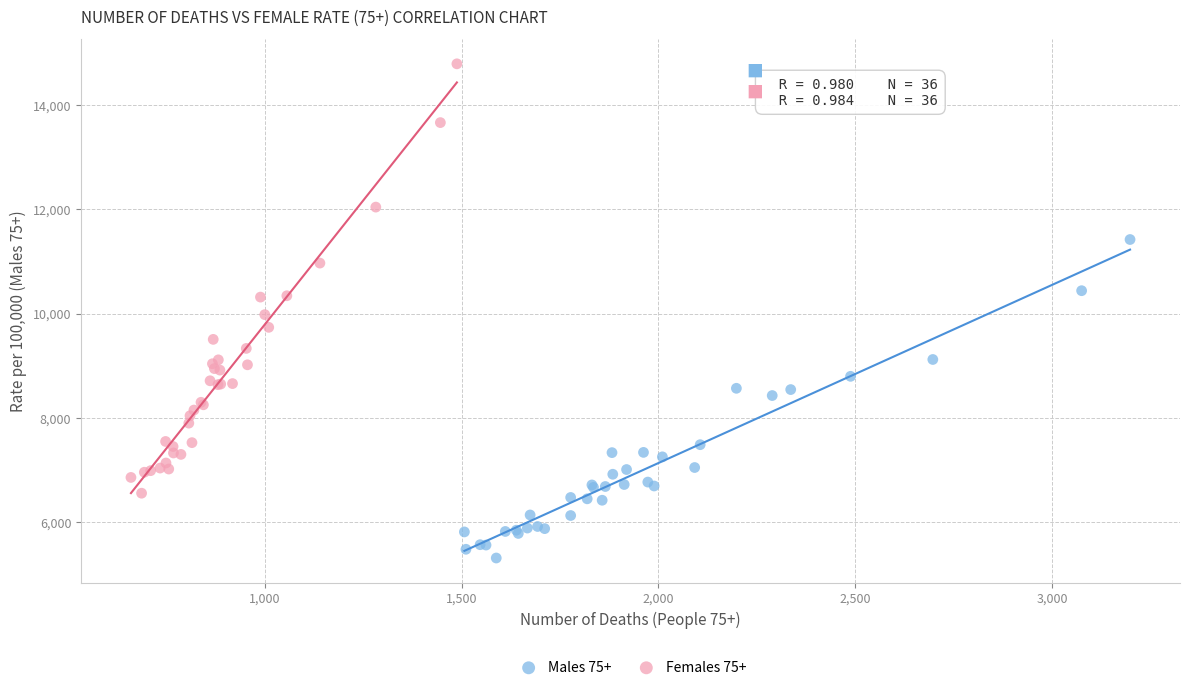

What are all the series names shown in the legend?

Males 75+, Females 75+